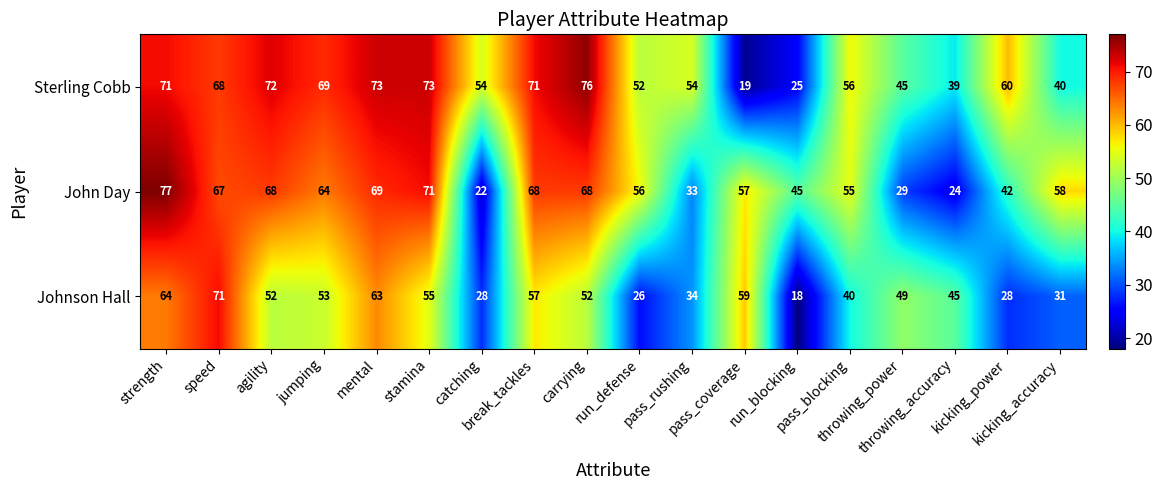

Which series has the widest spread of values?

Sterling Cobb